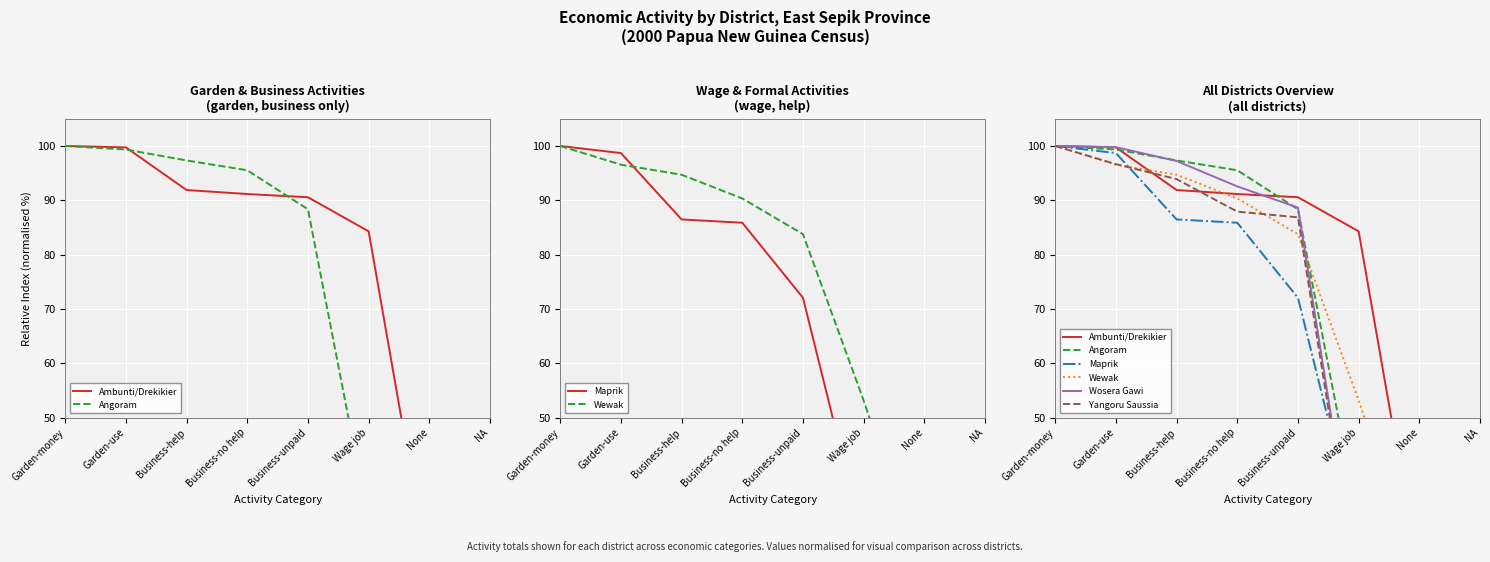

What is the sum of the Angoram values at Wage job and None?

32.3